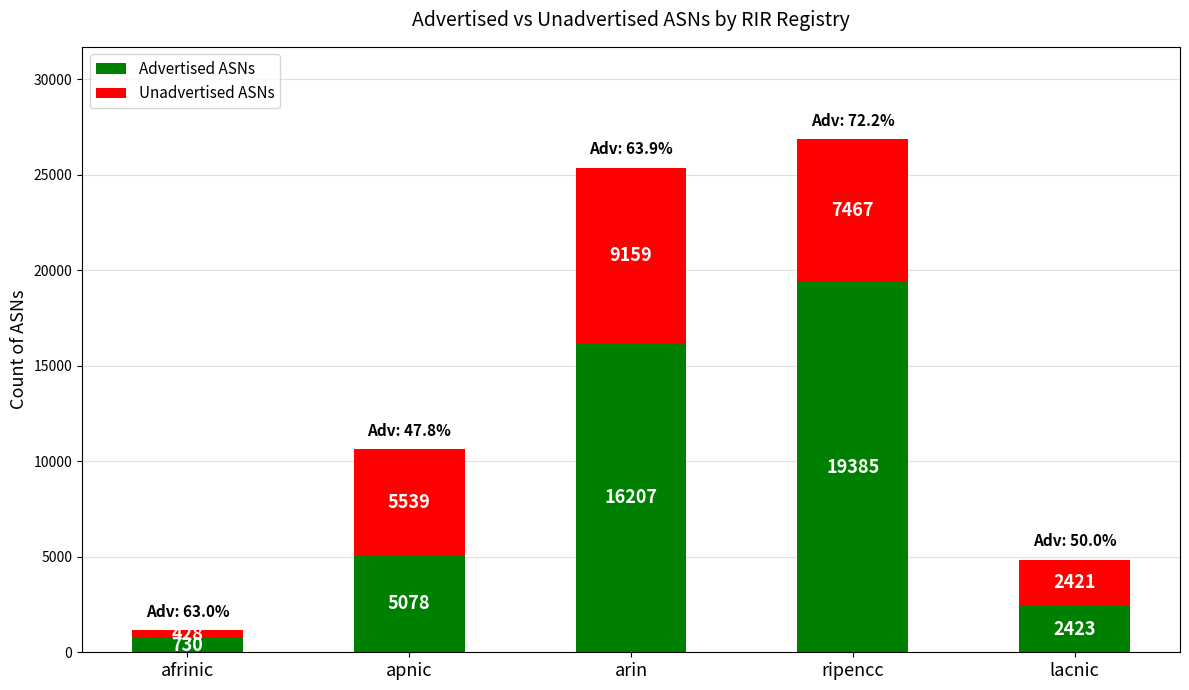

What is the average value of the Advertised ASNs series?

8765